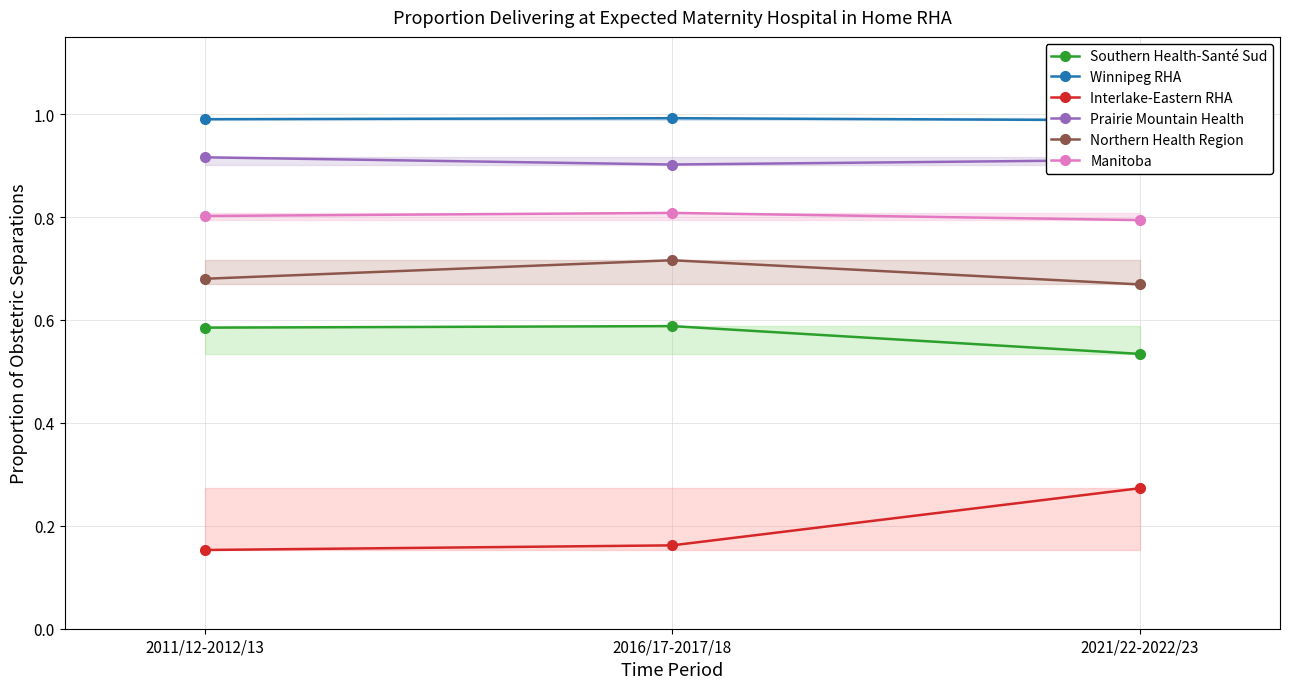

At 2021/22-2022/23, list the series in order from largest to smallest.

Winnipeg RHA, Prairie Mountain Health, Manitoba, Northern Health Region, Southern Health-Santé Sud, Interlake-Eastern RHA